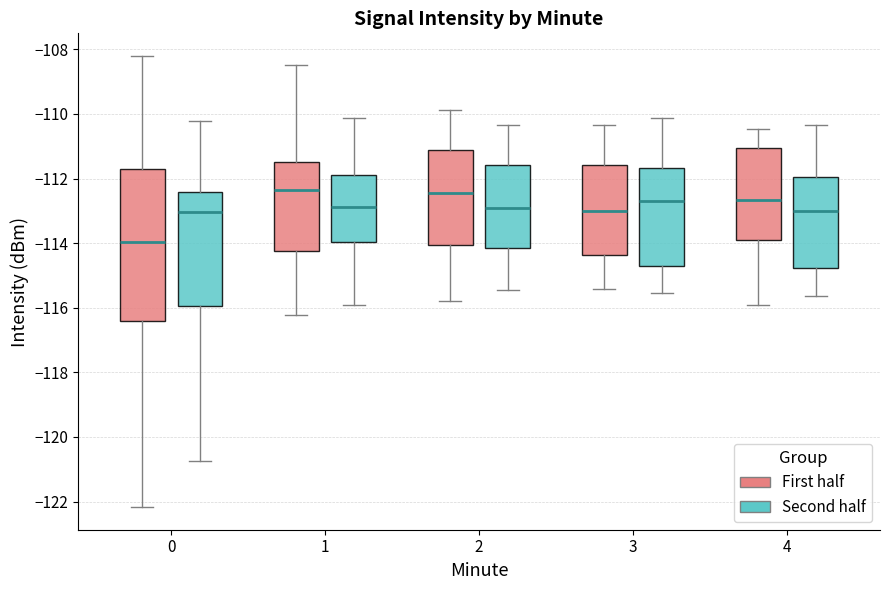

Which box has the lowest median line?

0 (First half)